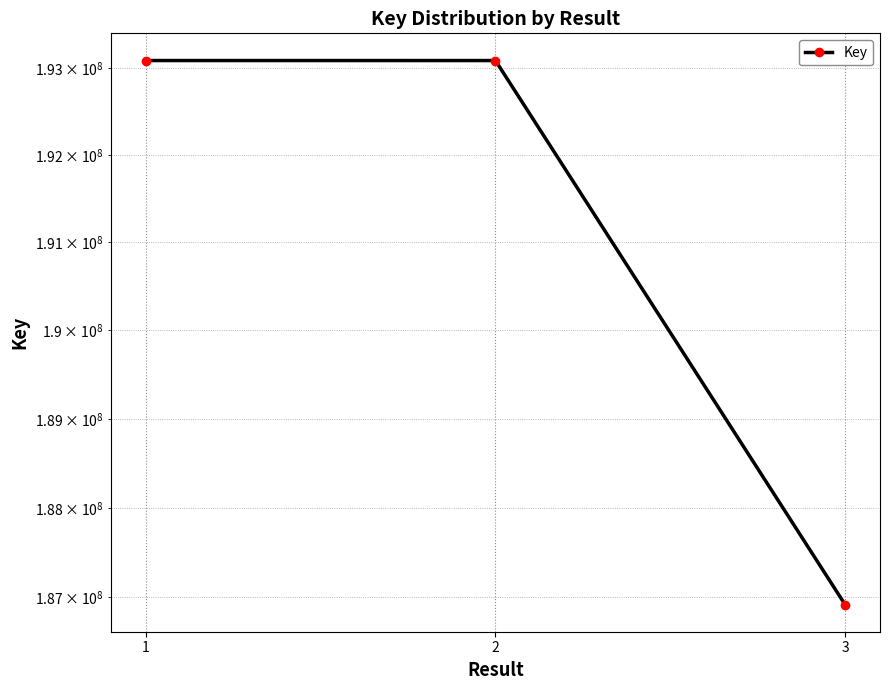

What is the average value?

191029298